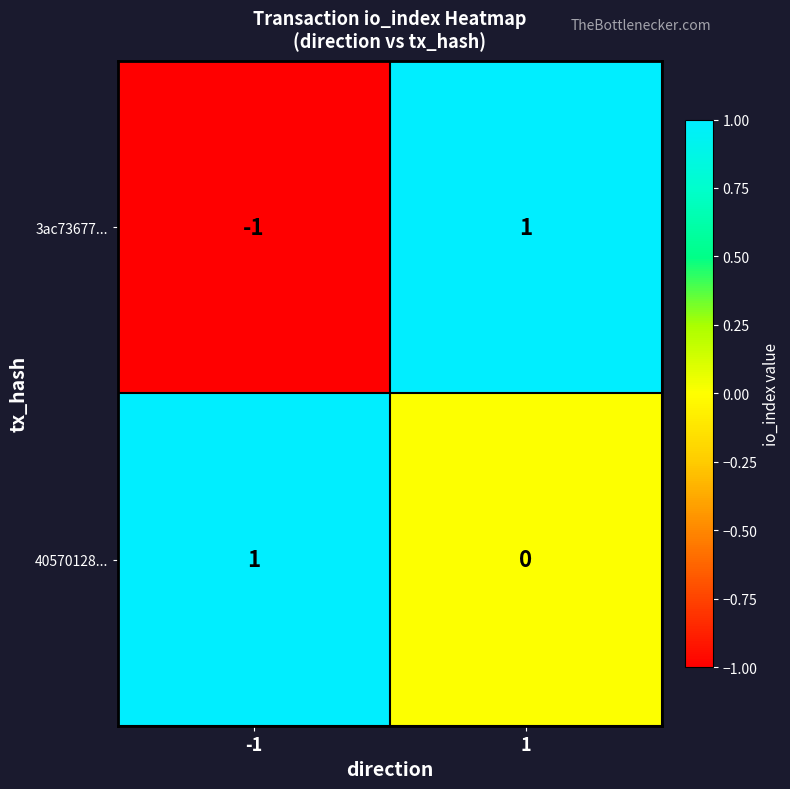

Which series has the widest spread of values?

3ac73677...